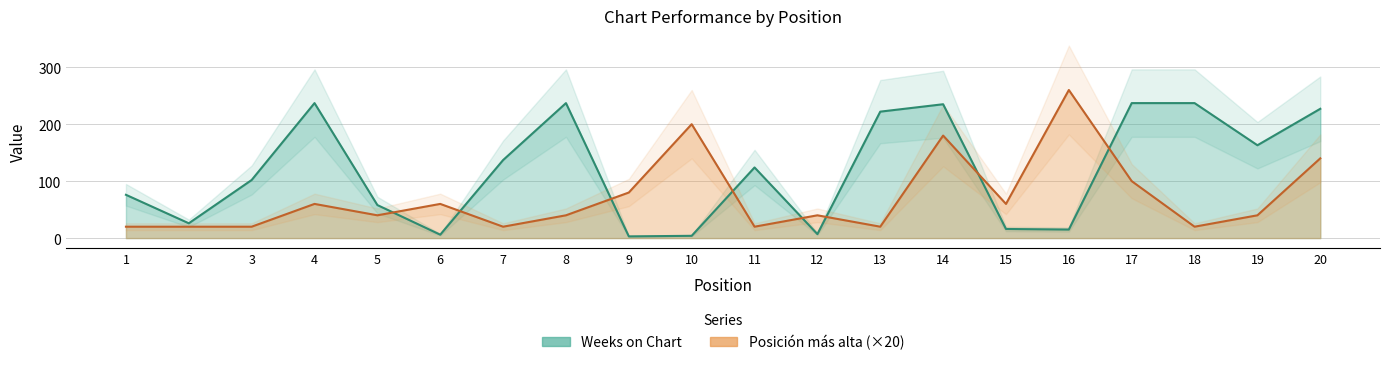

Which has a higher value, 20 or 1?

20